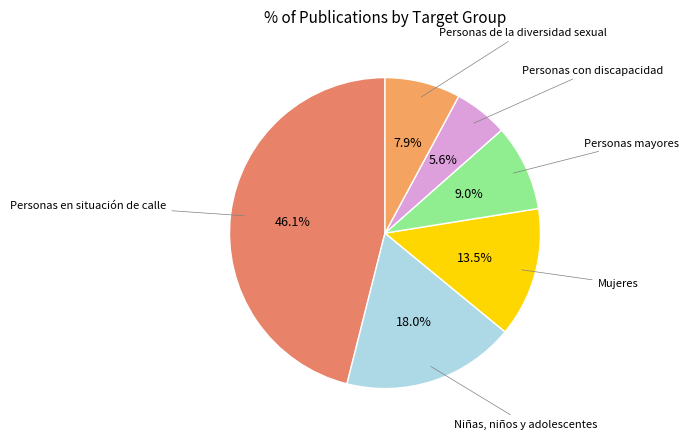

Rank the categories by value from lowest to highest.

Personas con discapacidad, Personas de la diversidad sexual, Personas mayores, Mujeres, Niñas, niños y adolescentes, Personas en situación de calle